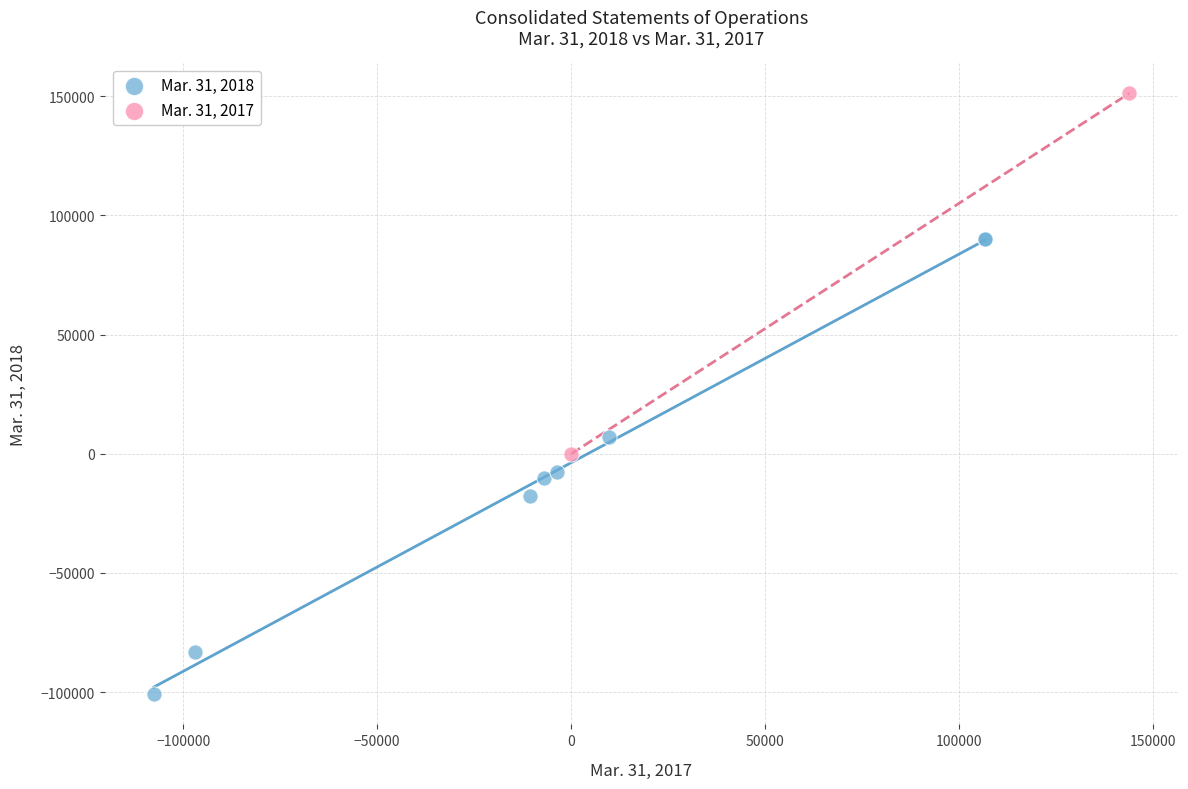

Which series has the largest Y range (max minus min)?

Mar. 31, 2018